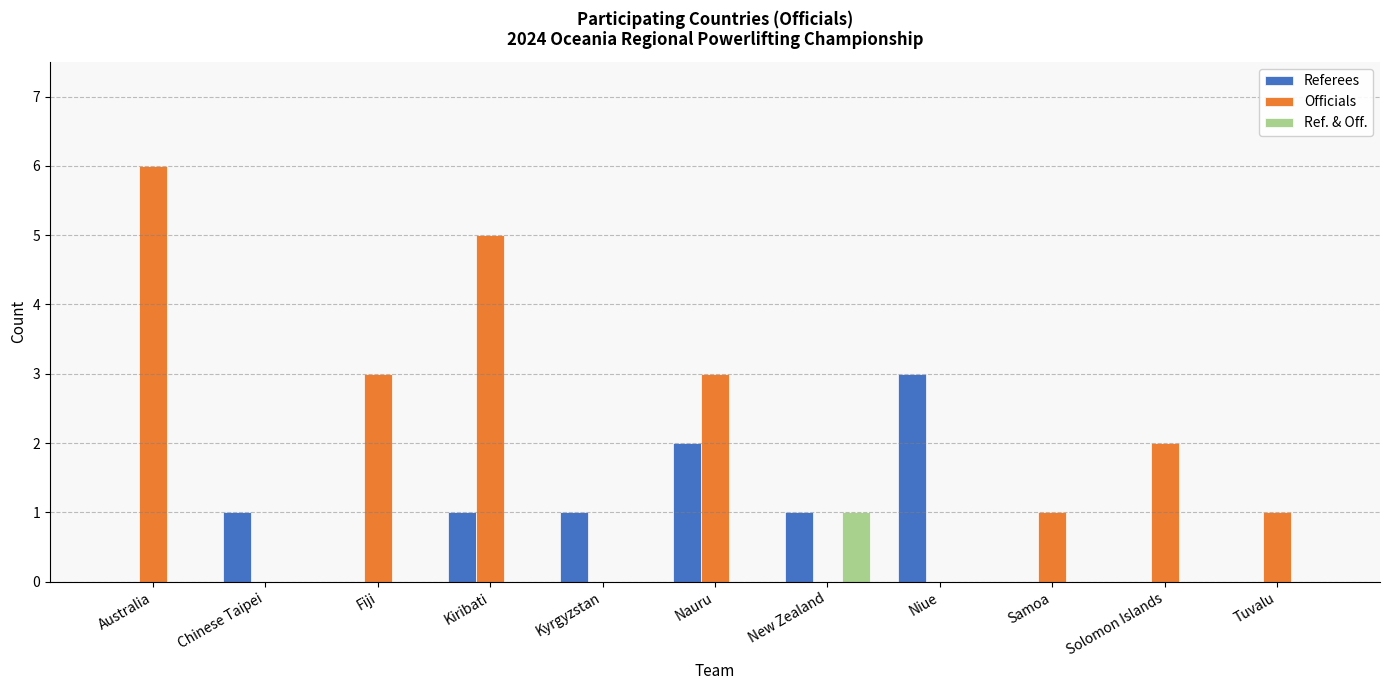

Reading left to right, extract all data points from this chart.

Referees: 0	1	0	1	1	2	1	3	0	0	0
Officials: 6	0	3	5	0	3	0	0	1	2	1
Ref. & Off.: 0	0	0	0	0	0	1	0	0	0	0